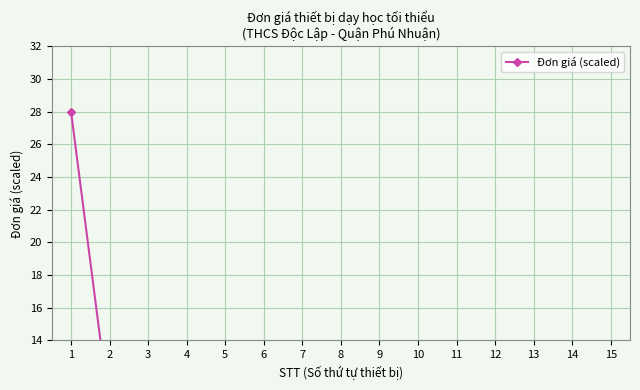

What is the value of the 3rd point from the left?

8.3